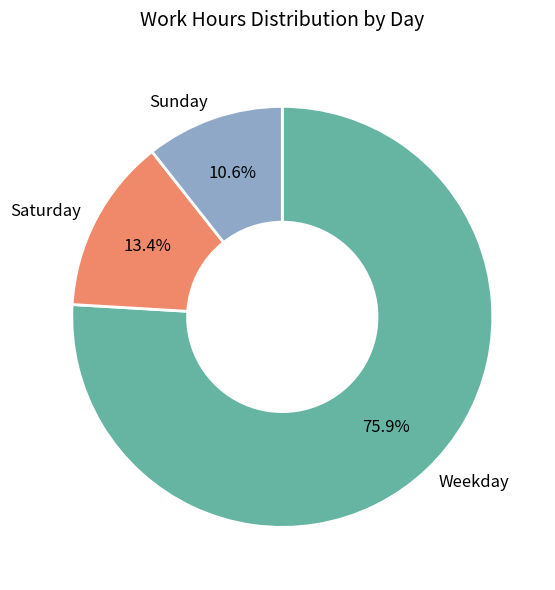

Is there a majority slice in this chart?

Yes